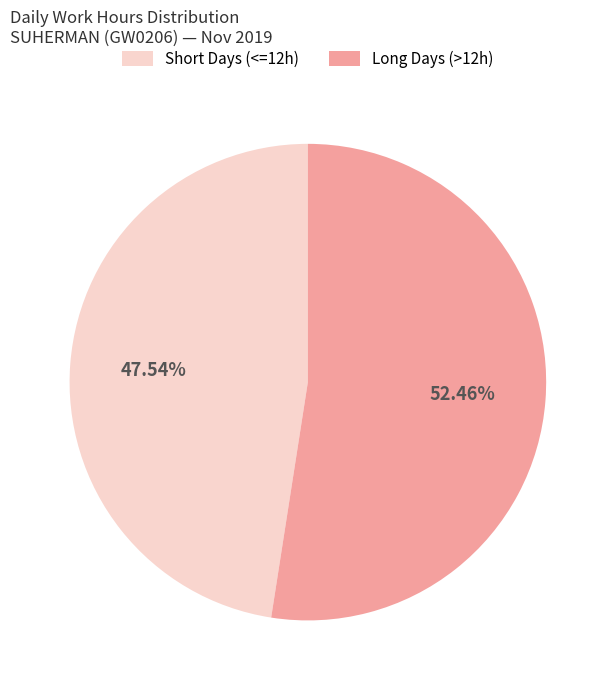

Which has a higher value, Long Days (>12h) or Short Days (<=12h)?

Long Days (>12h)